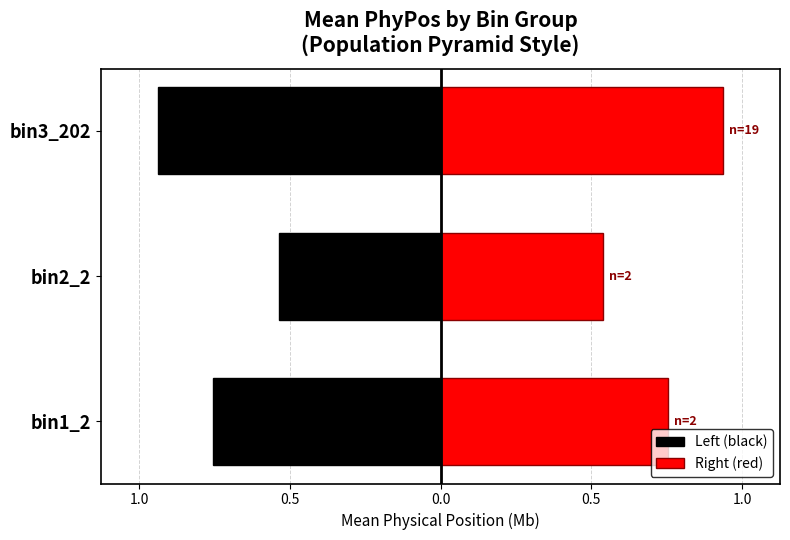

How many groups of bars are there?

3